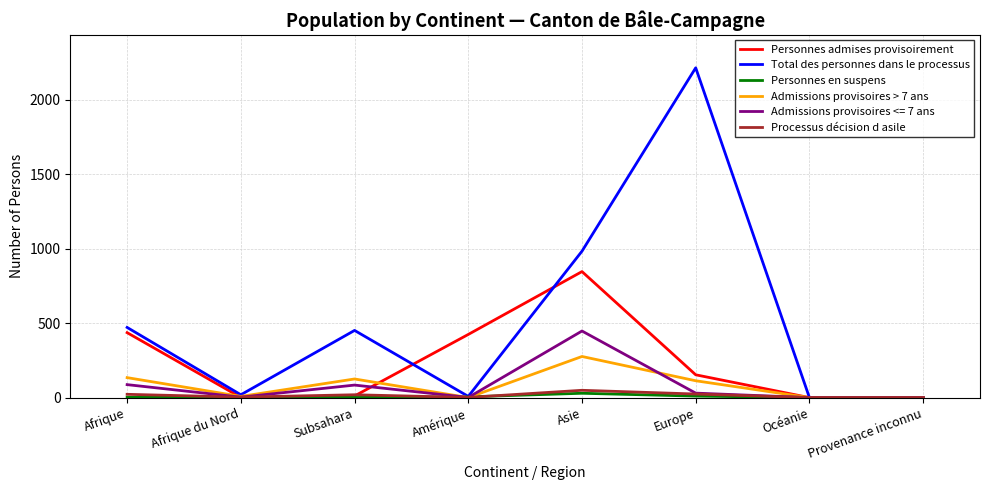

Which label corresponds to the largest value in the chart?

Europe